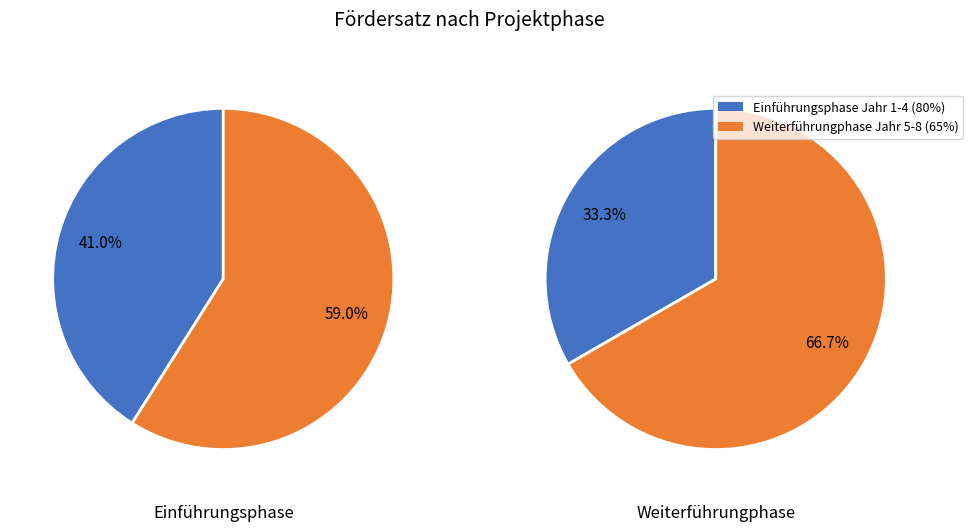

Is it true that Umsetzungsphase > Jahr 9 is 12% of the pie?

False